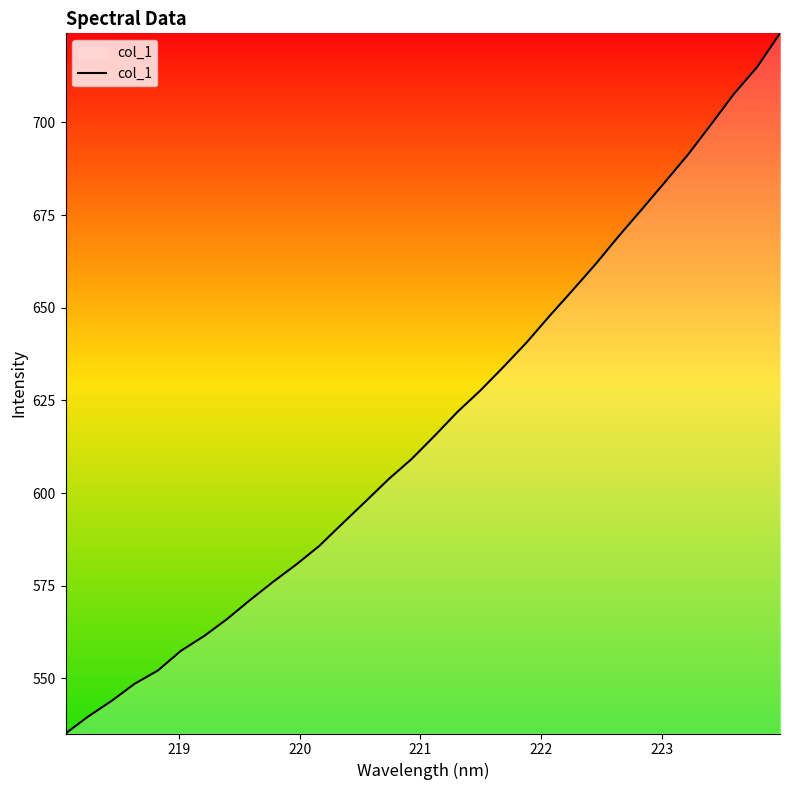

What is the minimum value shown in the chart?

535.1